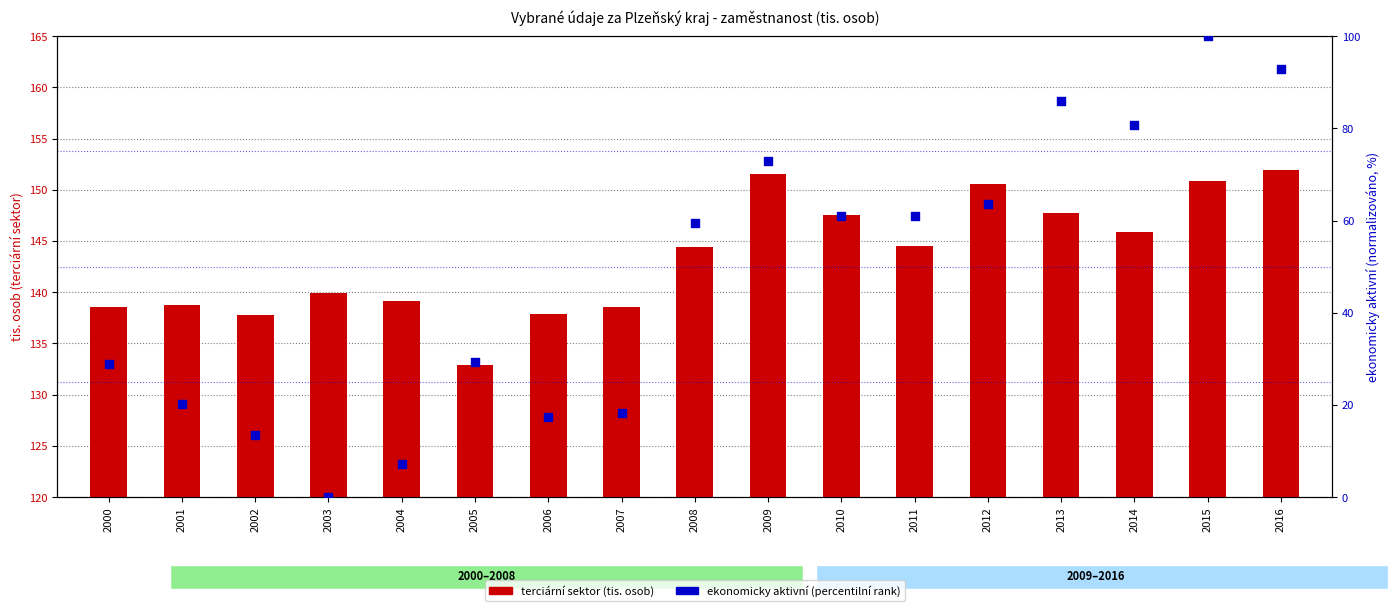

Which series has the largest total across all categories?

terciární (tis. osob)